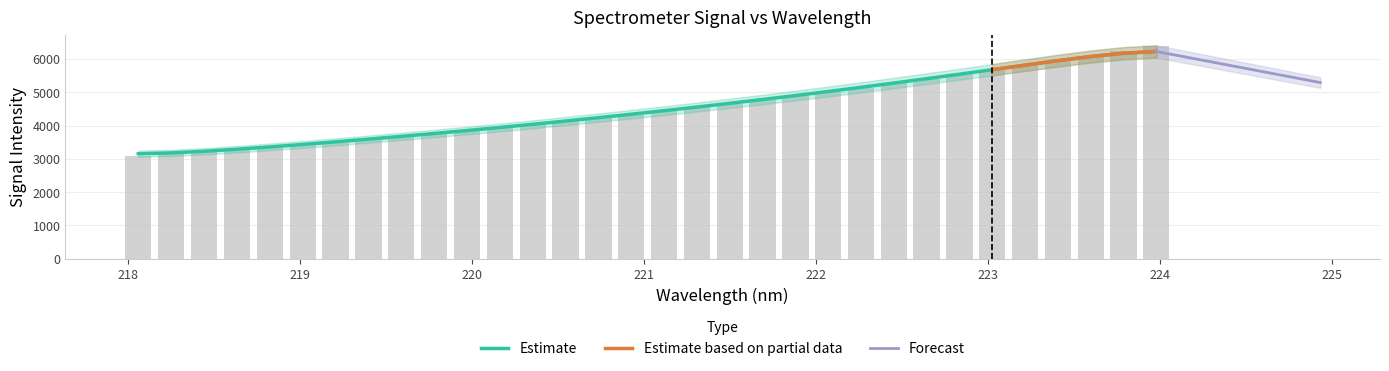

What is the greatest value displayed?

6400.6